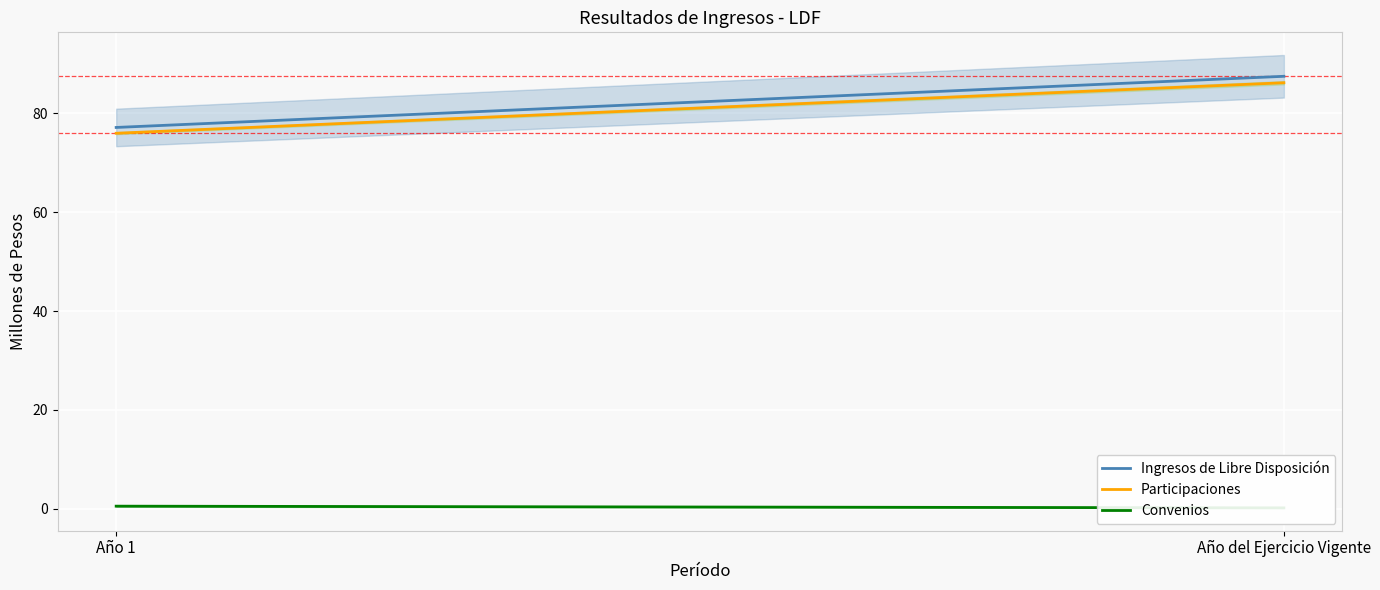

What is the maximum value shown in the chart?

87.5